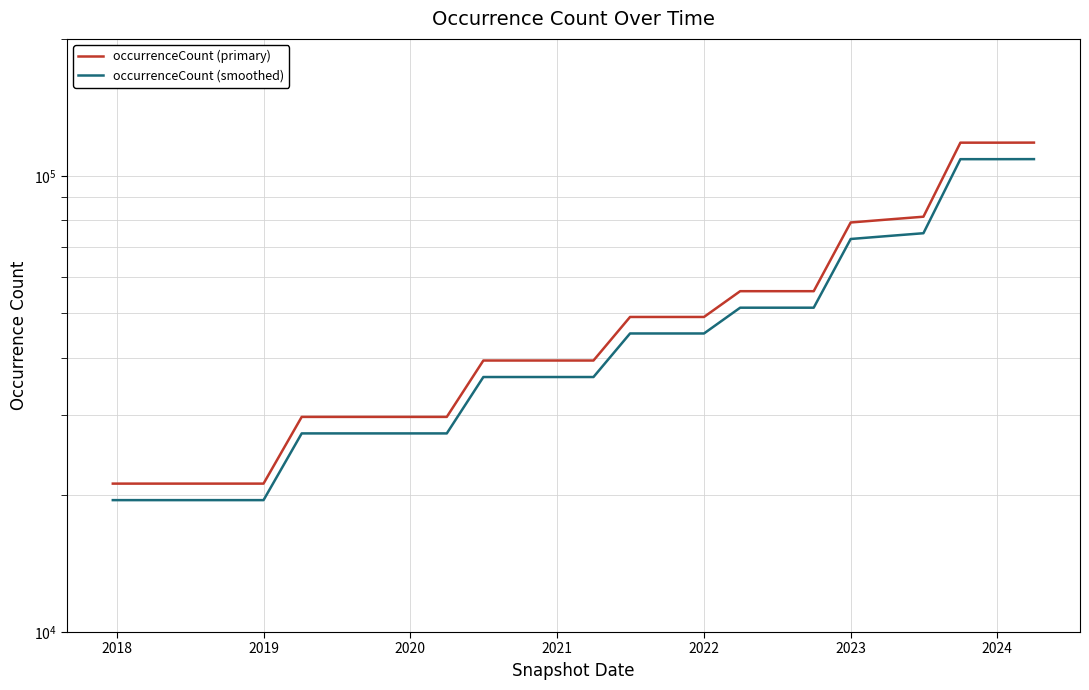

How many values in the occurrenceCount (smoothed) series exceed 36252?

16